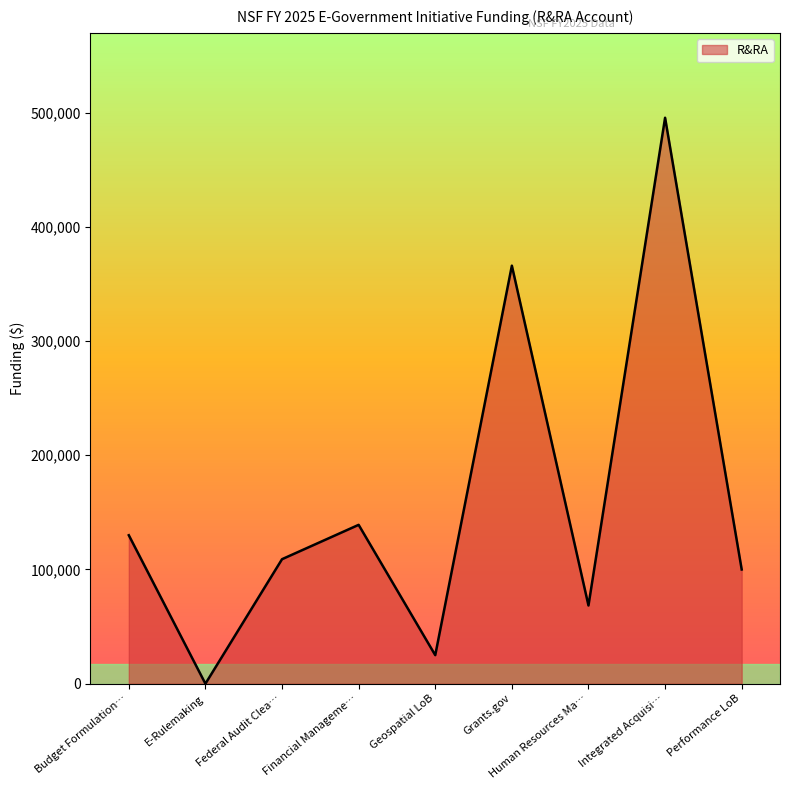

How many series are shown in this chart?

1